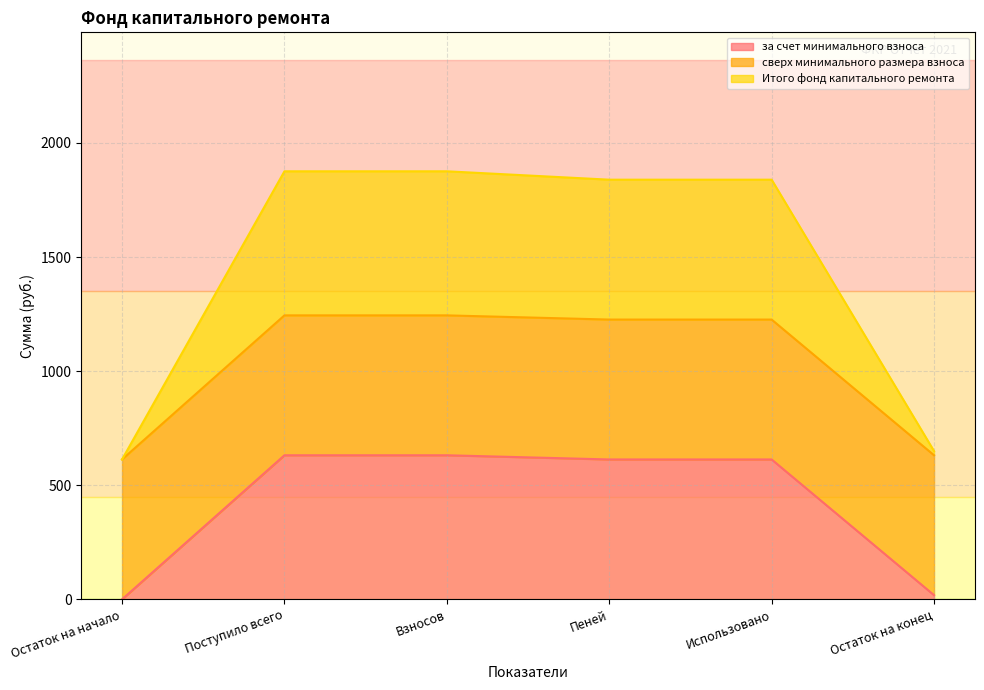

True or false: Итого фонд капитального ремонта and за счет минимального взноса cross at least once.

False